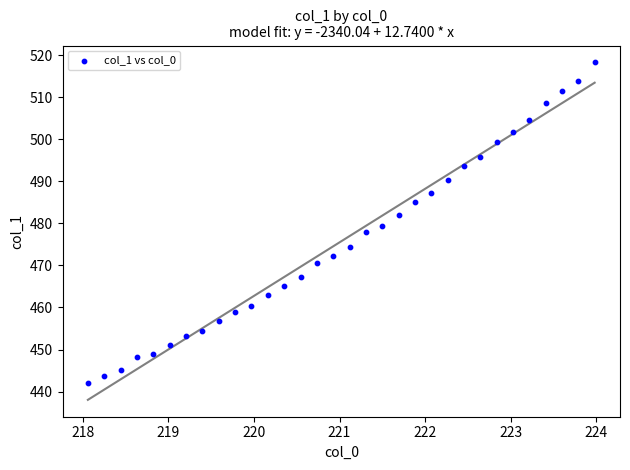

What is the range of Y values (max minus min)?

76.2